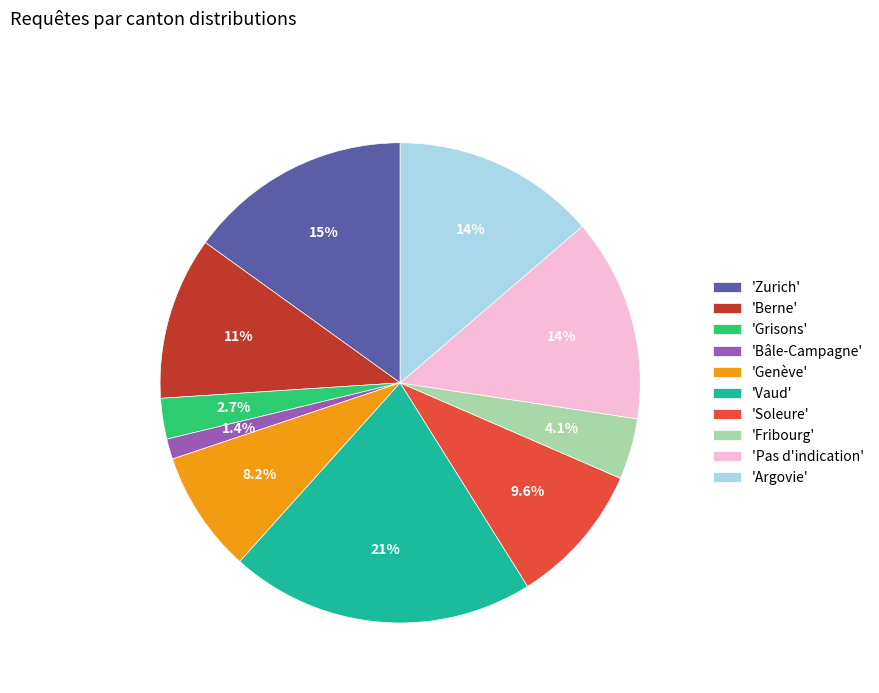

How many segments does this pie chart have?

10